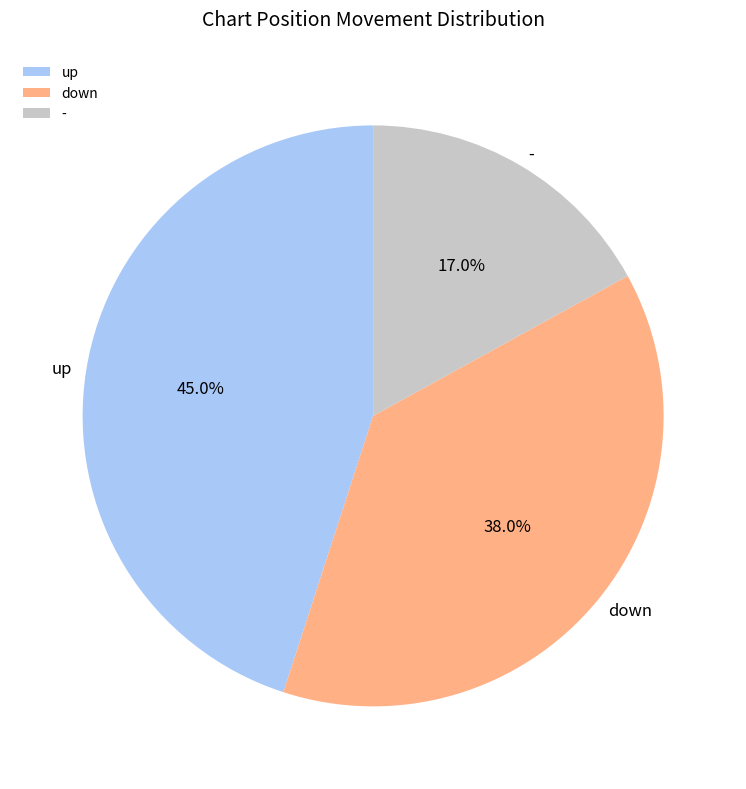

Which slice is the smallest?

-